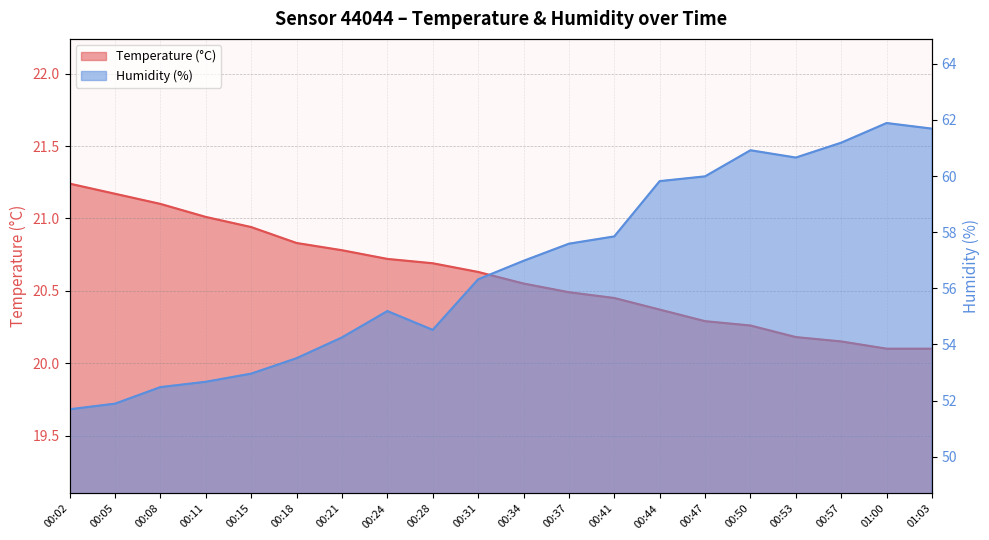

The value of Humidity (%) at 00:24 is 55.2. True or false?

True